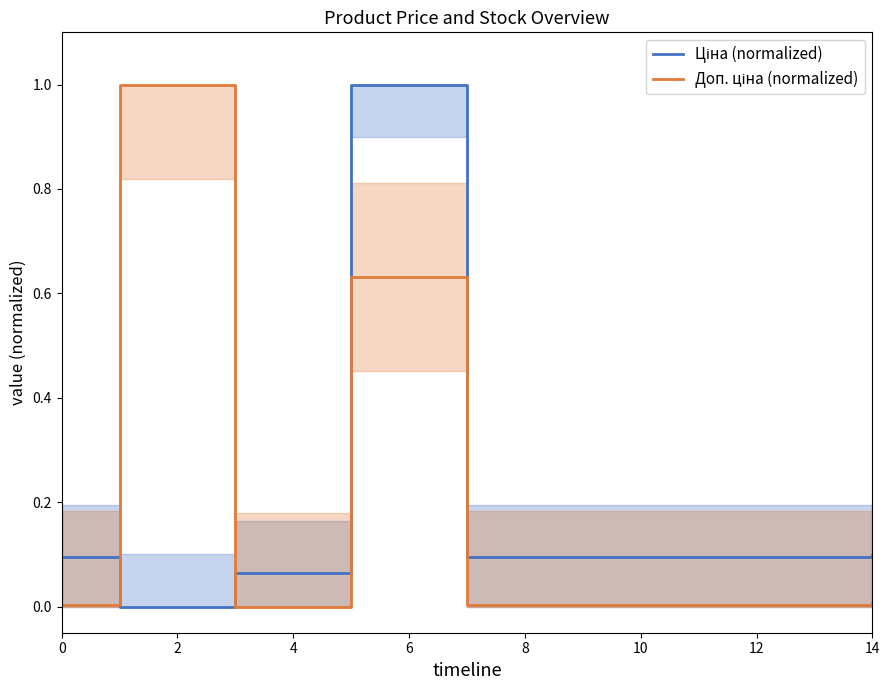

What is the greatest value displayed?

1.0